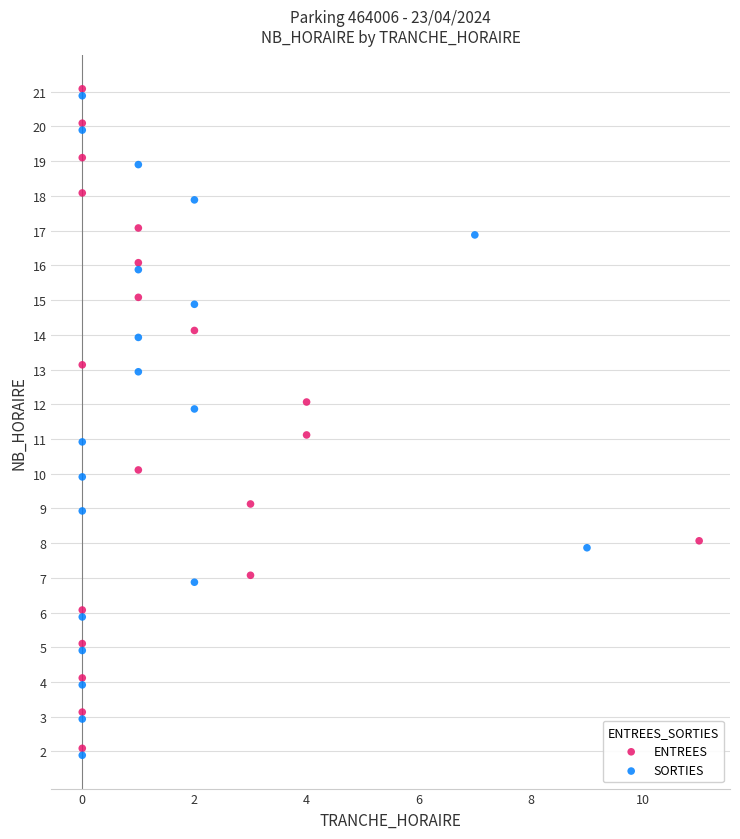

What are all the series names shown in the legend?

ENTREES, SORTIES